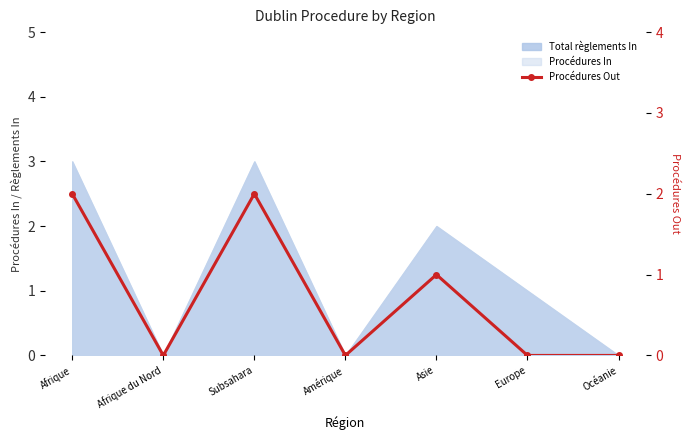

How many lines are shown in the chart?

1